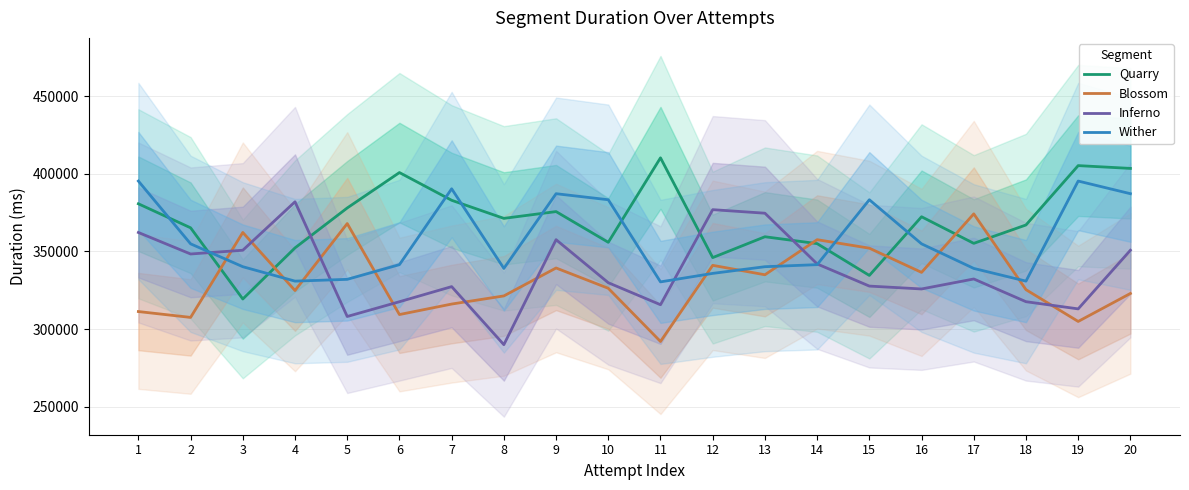

How many lines are shown in the chart?

4